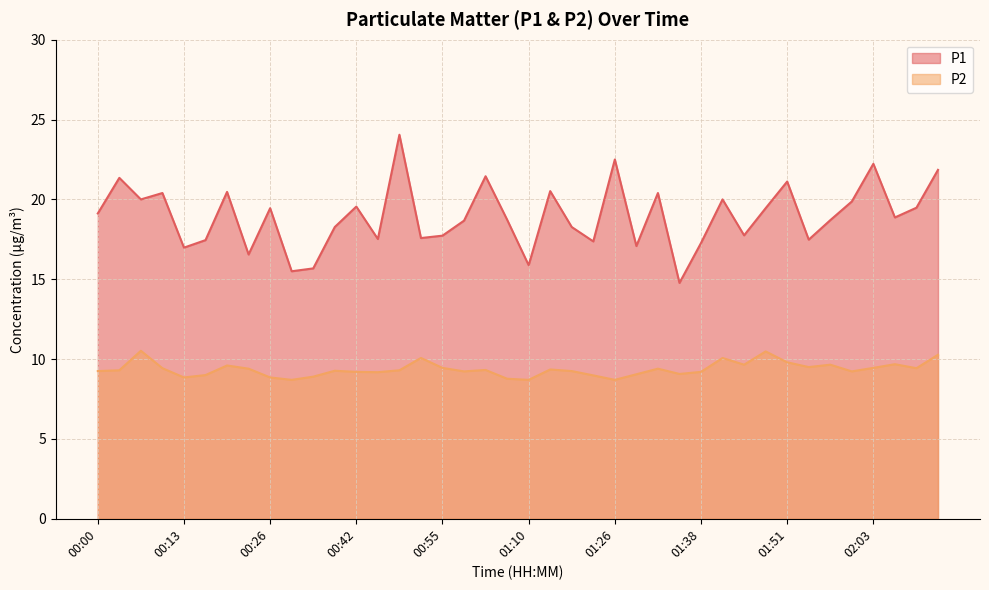

Where is the first local minimum for P1?

00:06